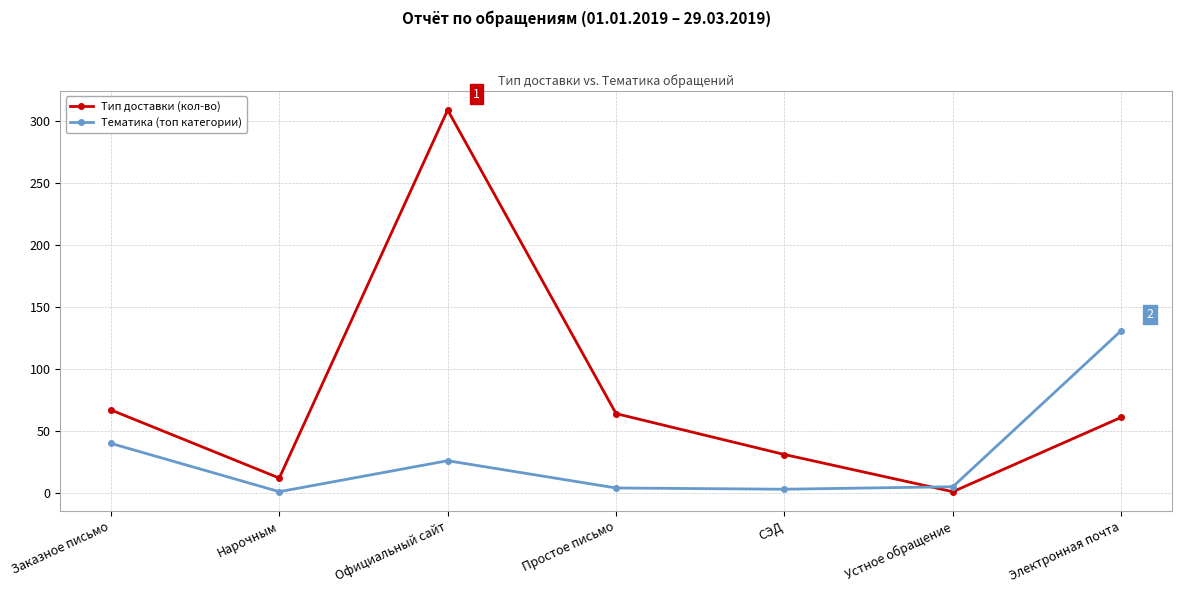

What is the sum of the Тематика (топ категории) values at Нарочным and СЭД?

4